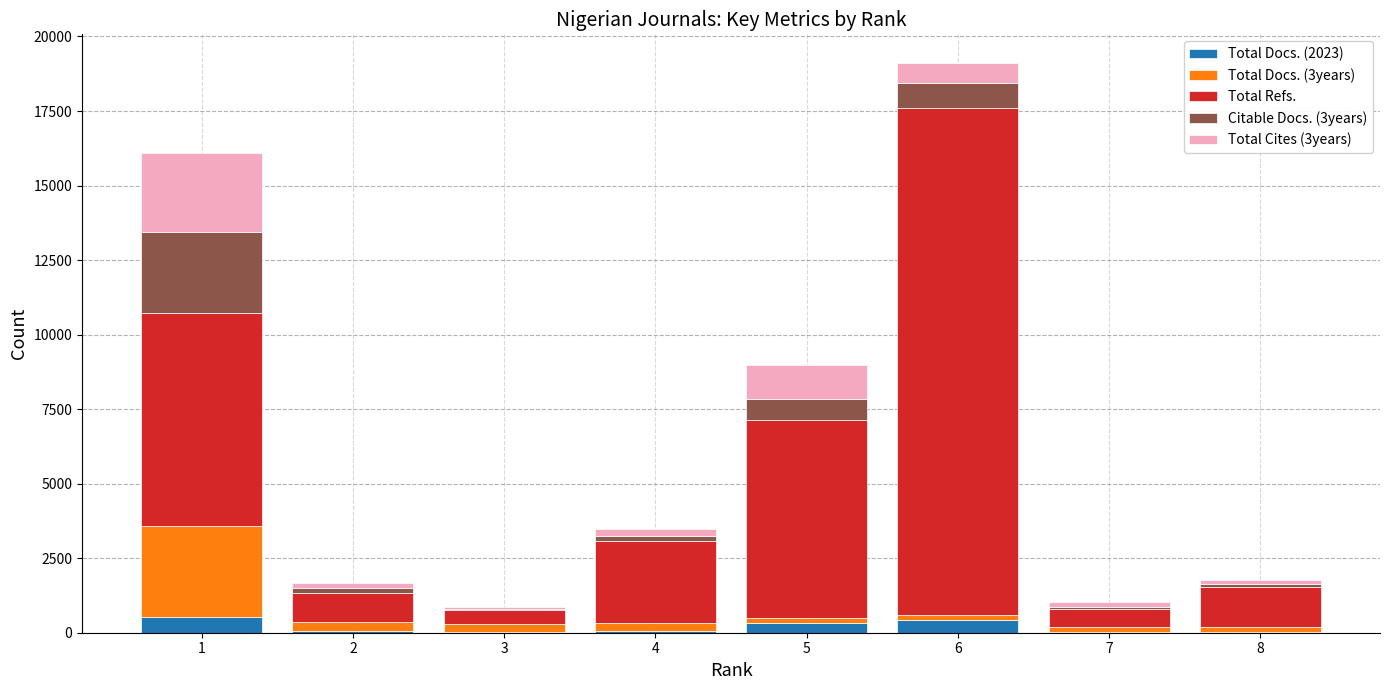

At which category is the sum across all series the highest?

6